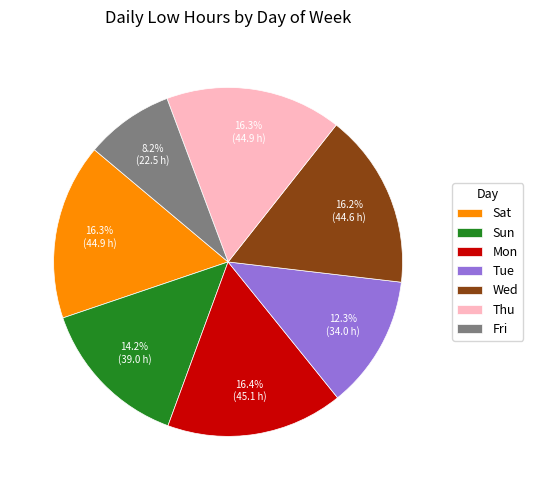

Is there a majority slice in this chart?

No